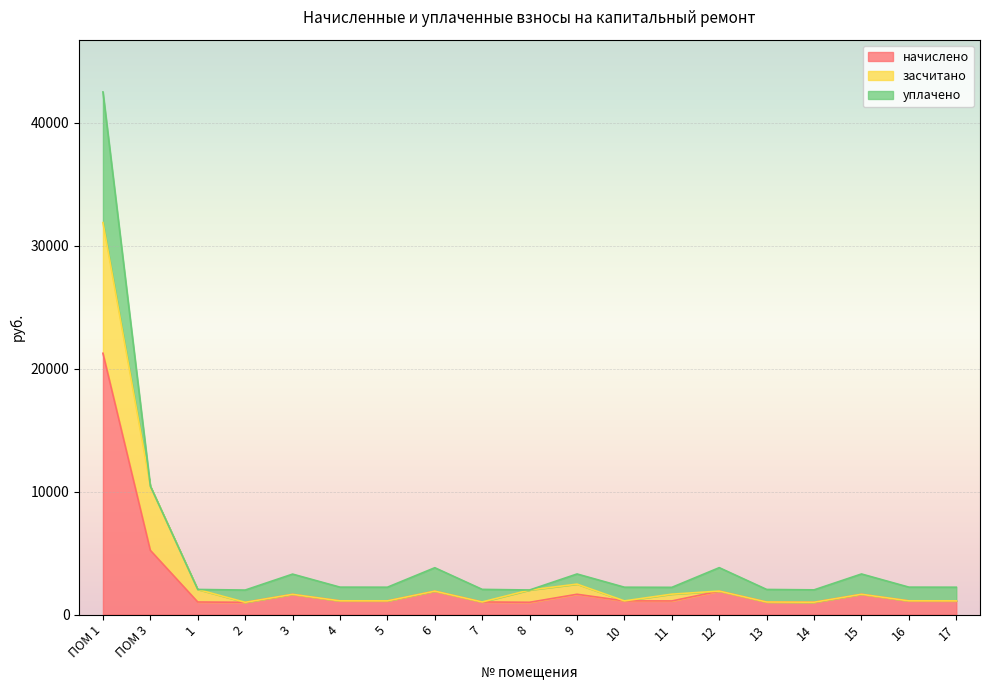

The засчитано series shows 1904.4 at 6. True or false?

True